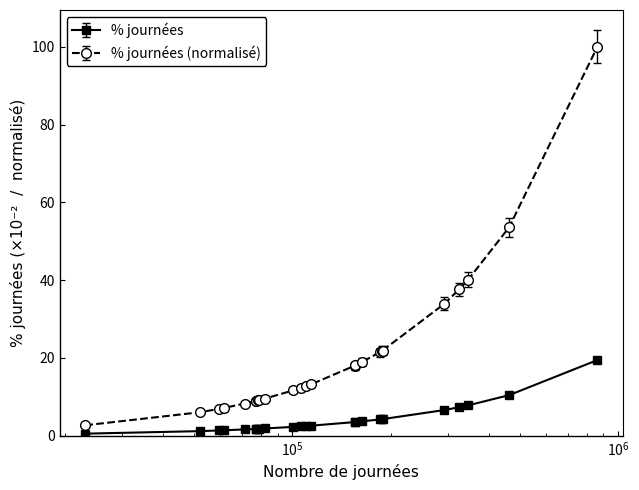

What are all the series names shown in the legend?

% journées, % journées (normalisé)